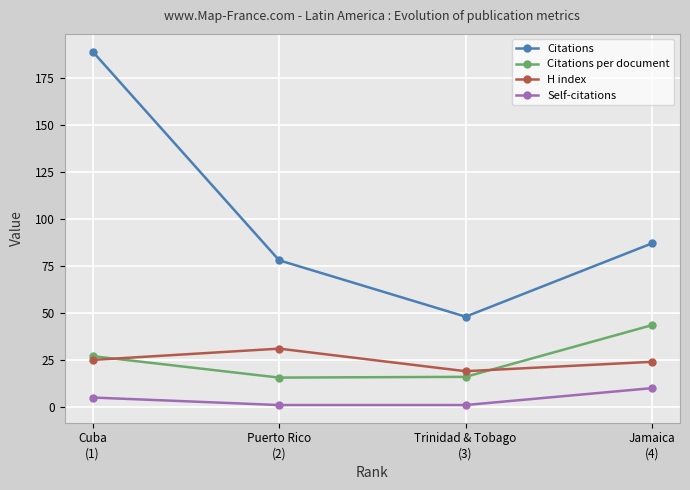

At how many categories does at least one series exceed 118?

1